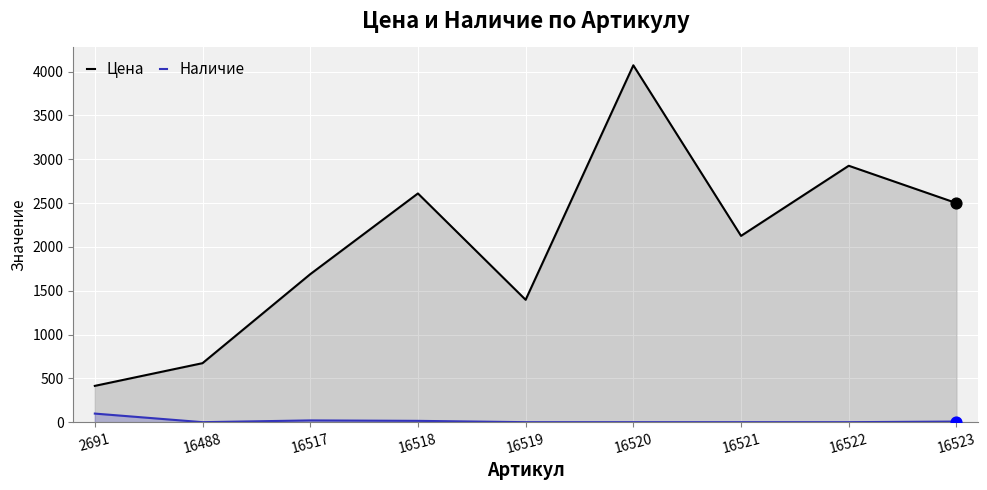

Which series has the largest Y range (max minus min)?

Цена